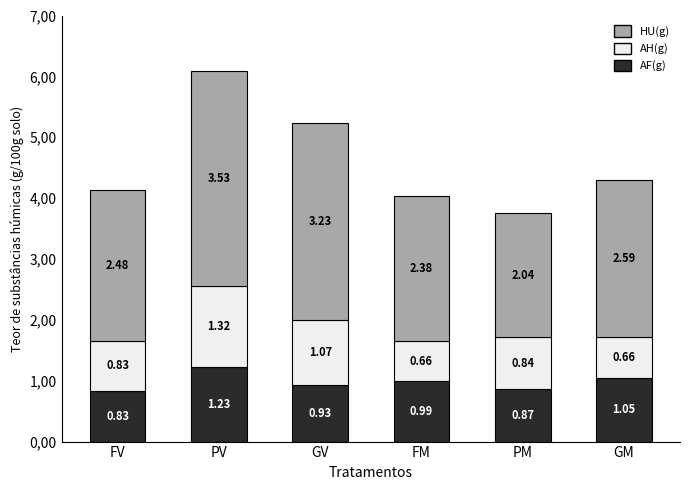

The AH(g) series shows 0.2 at PM. True or false?

False